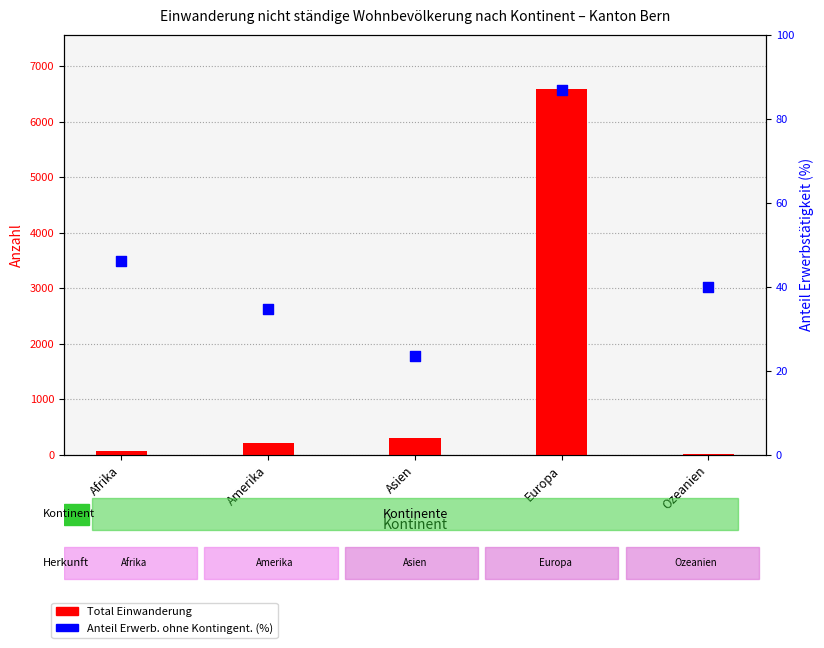

At how many categories does at least one series exceed 5389?

1